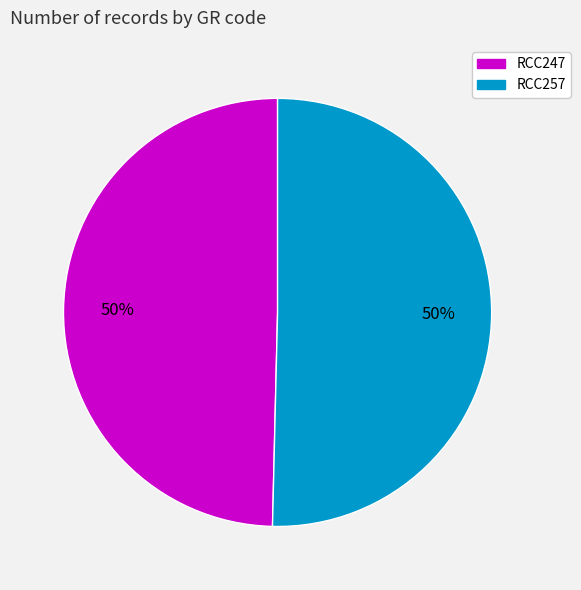

How many slices are in this pie chart?

2